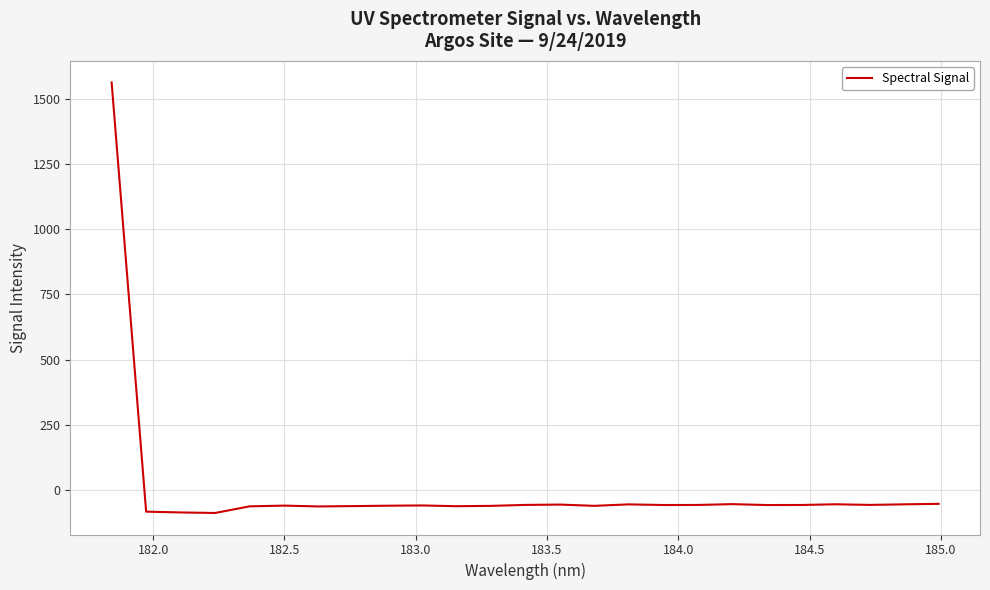

What is the greatest value displayed?

1563.2